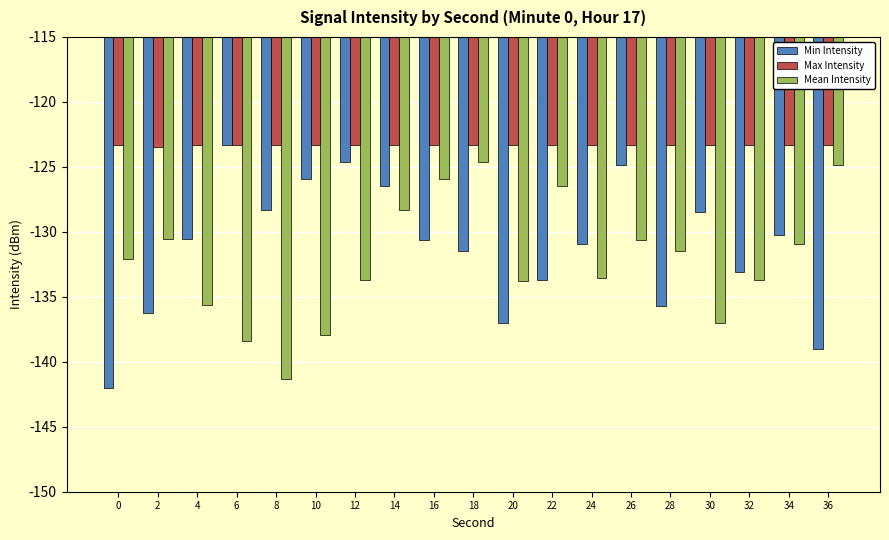

How many categories are shown in the chart?

19